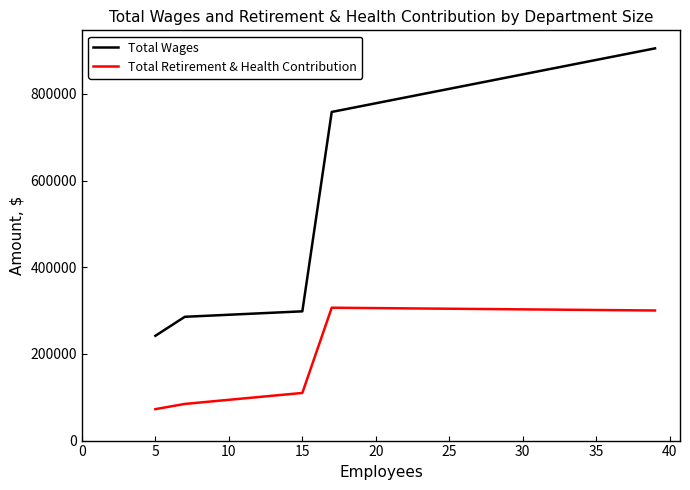

Does the chart display data point markers on the line(s)?

No